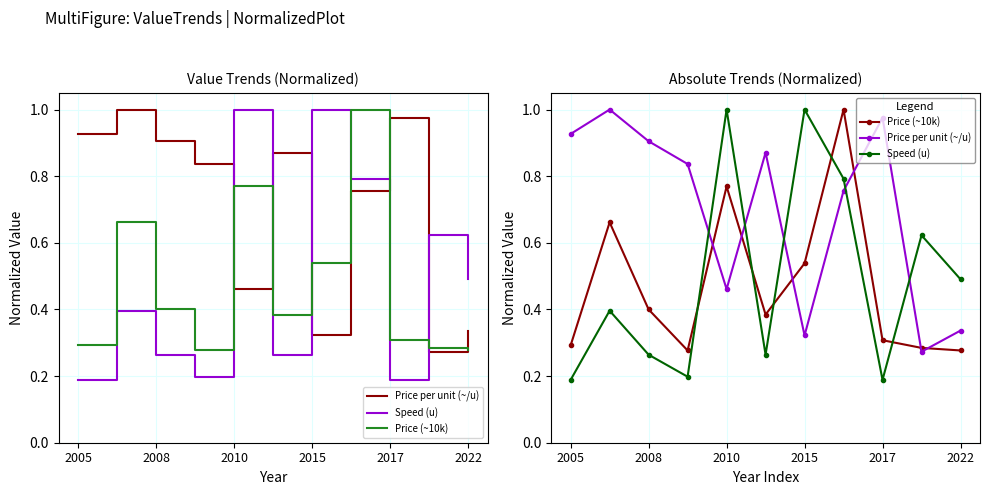

True or false: Price per unit (~/u) has more than 2 points higher than both neighbors.

True